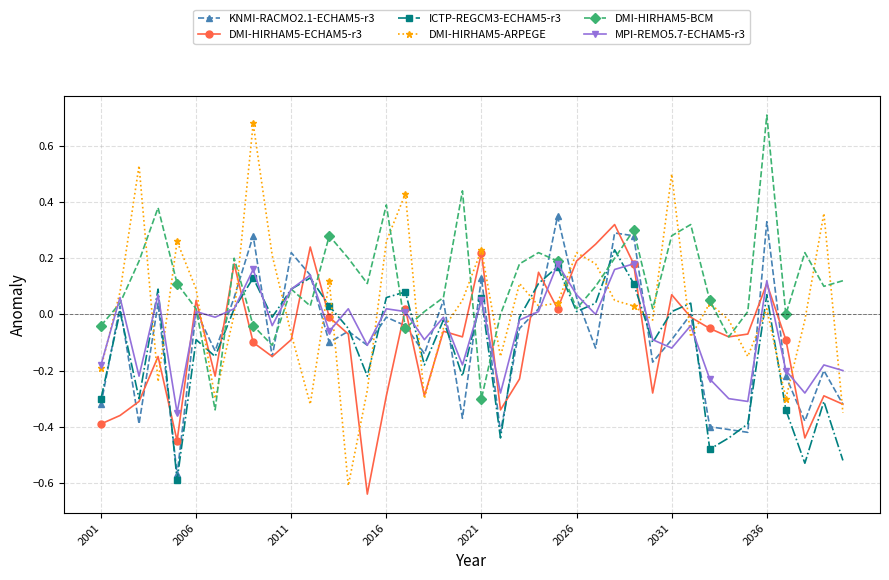

Which series has the largest range (max minus min)?

DMI-HIRHAM5-ARPEGE